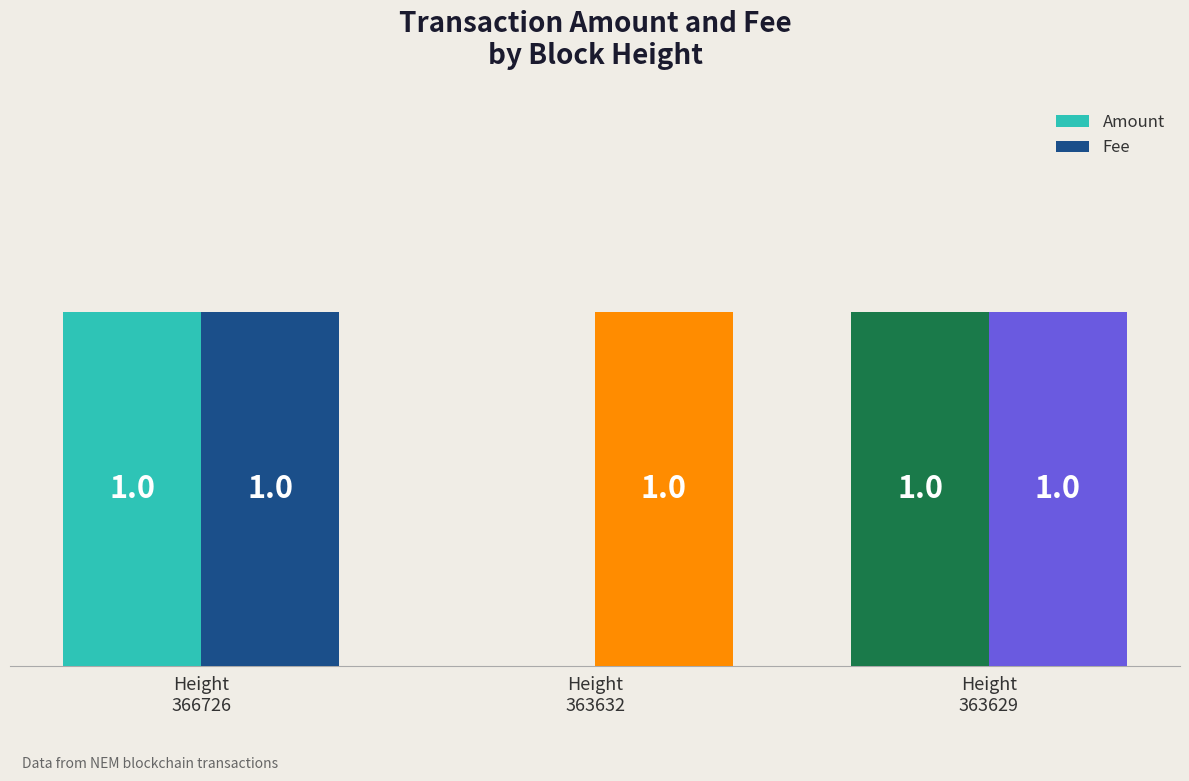

Which series has the largest total across all categories?

Fee